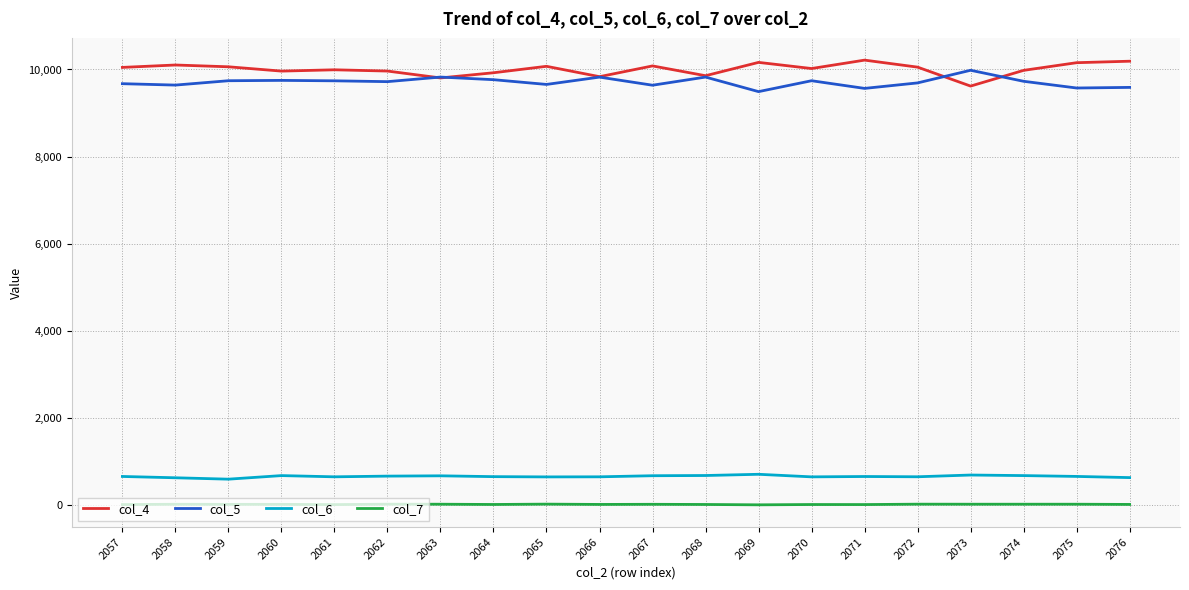

Is the value of col_6 at 2070 greater than the value of col_7 at 2062?

Yes